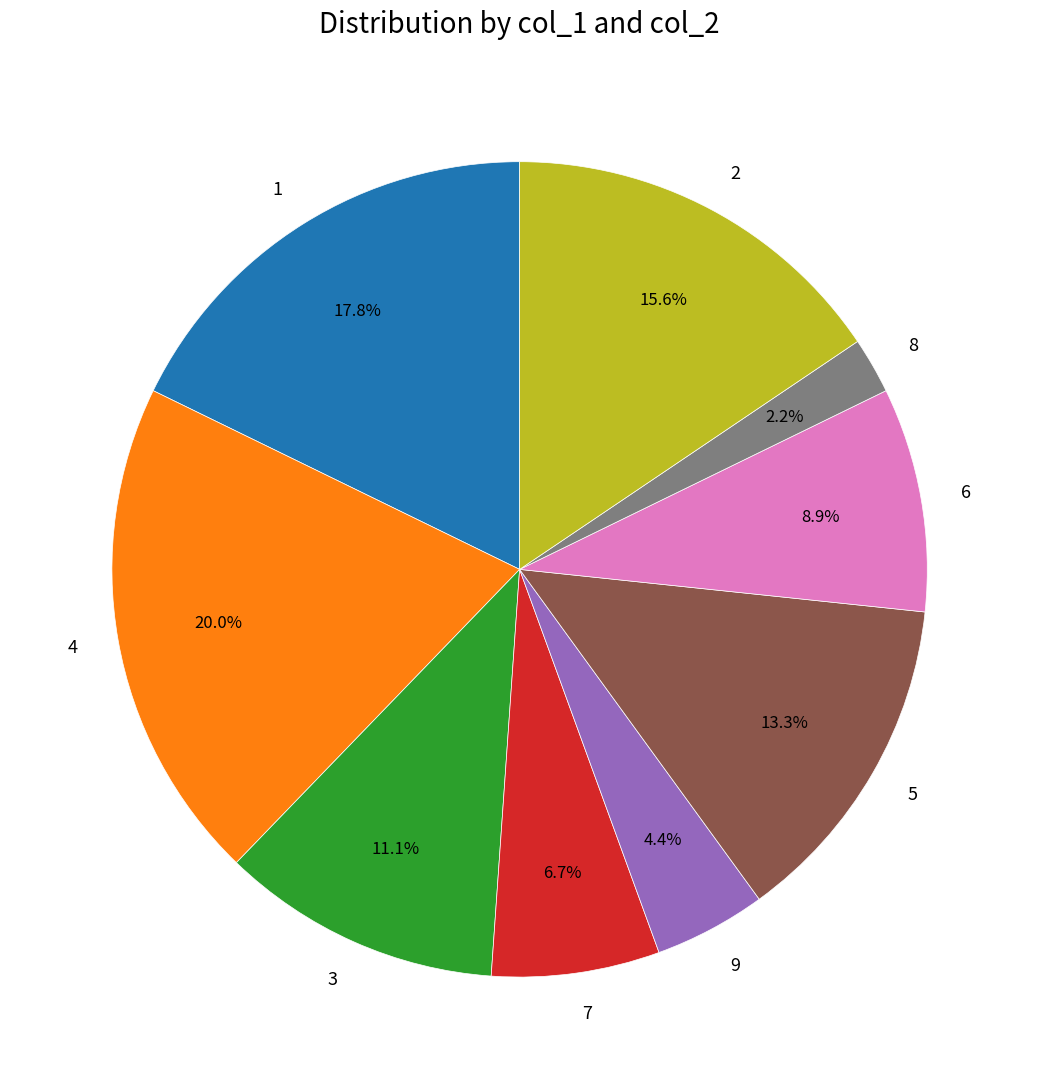

Which category has the biggest portion of the pie?

4